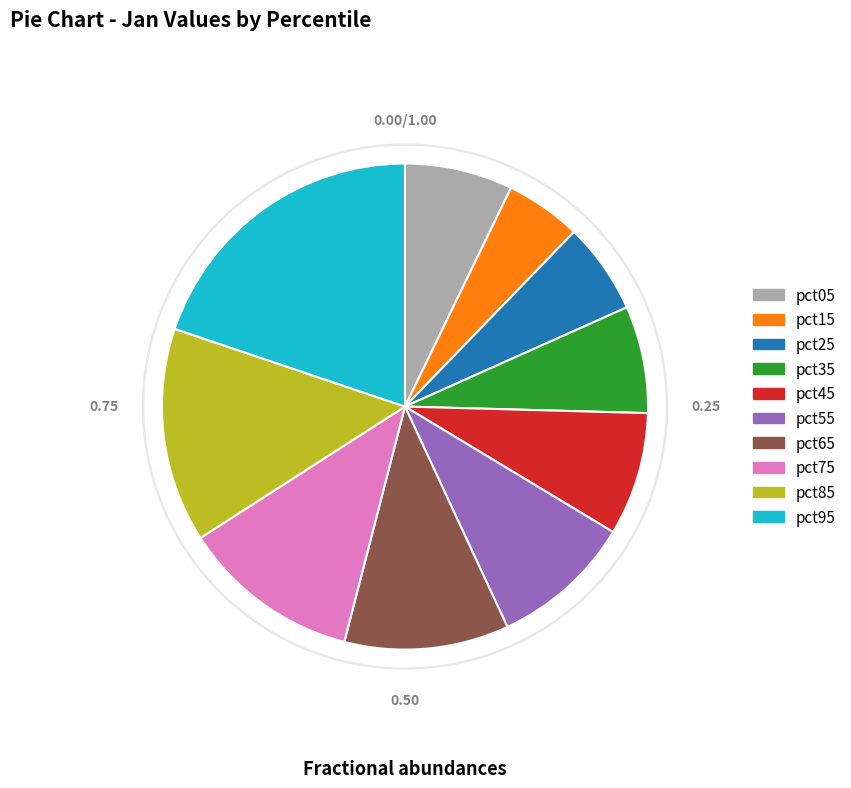

Does pct05 account for over 50% of the chart?

No